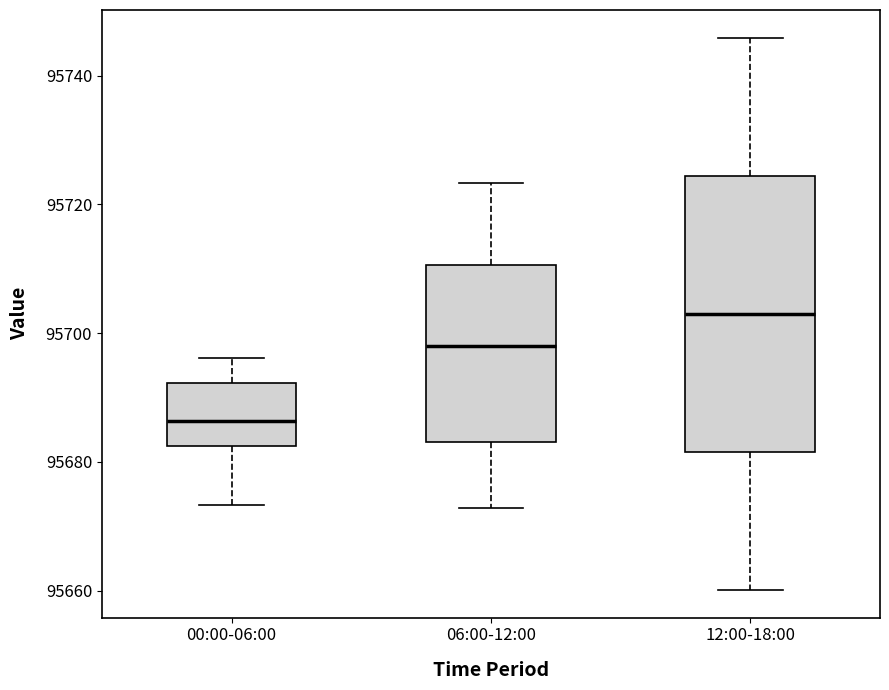

Which box is the tallest, from its lower edge to its upper edge?

12:00-18:00